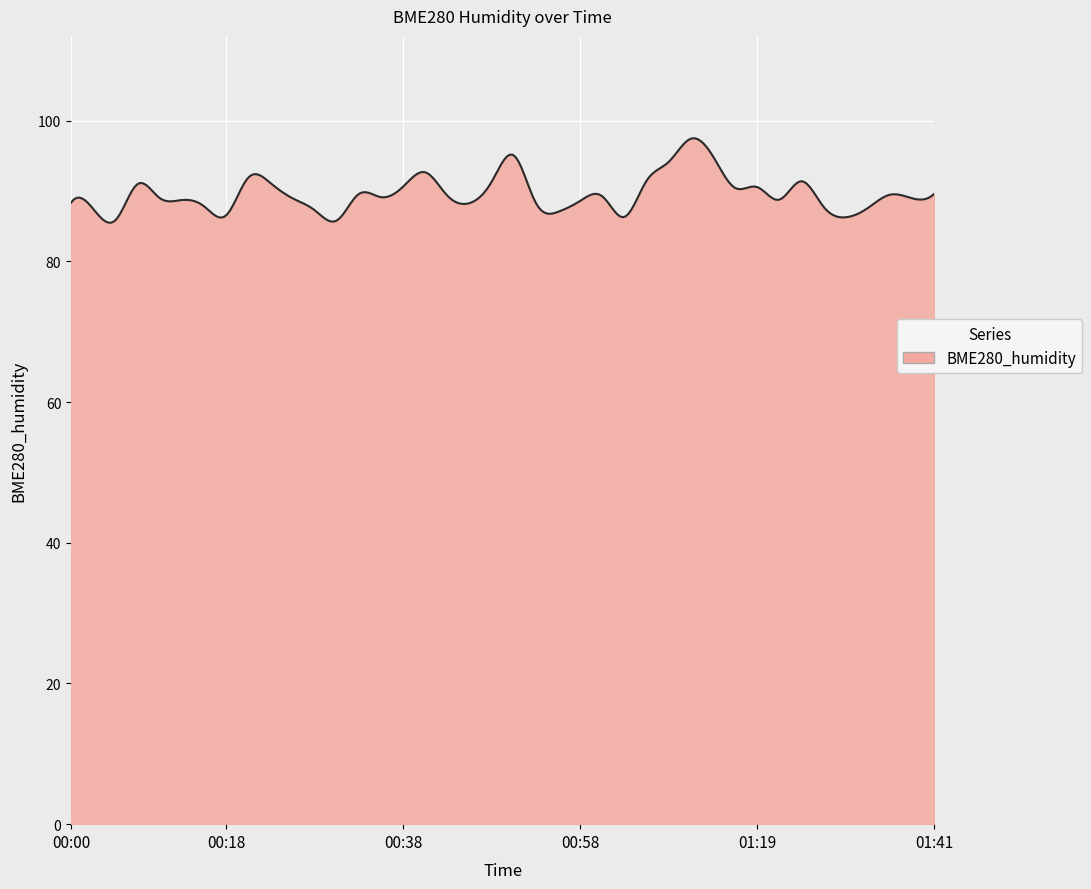

What is the maximum value shown in the chart?

97.5